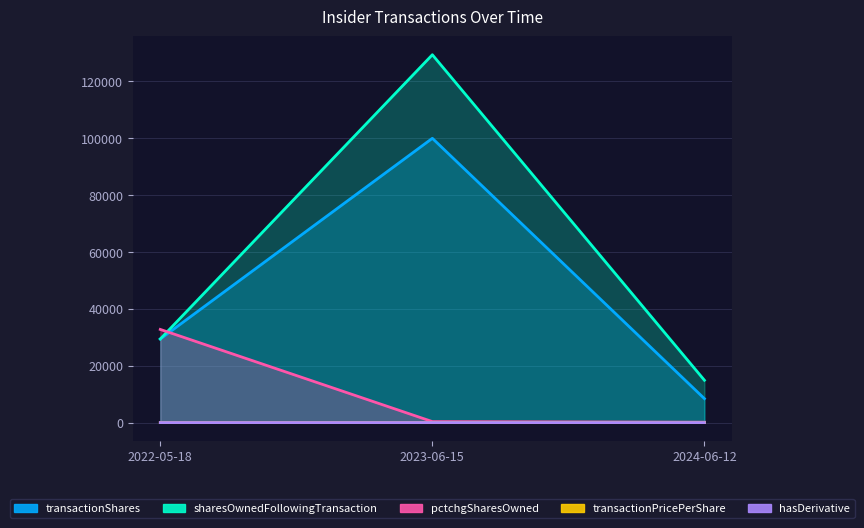

What is the label of the 1st point from the left?

2022-05-18